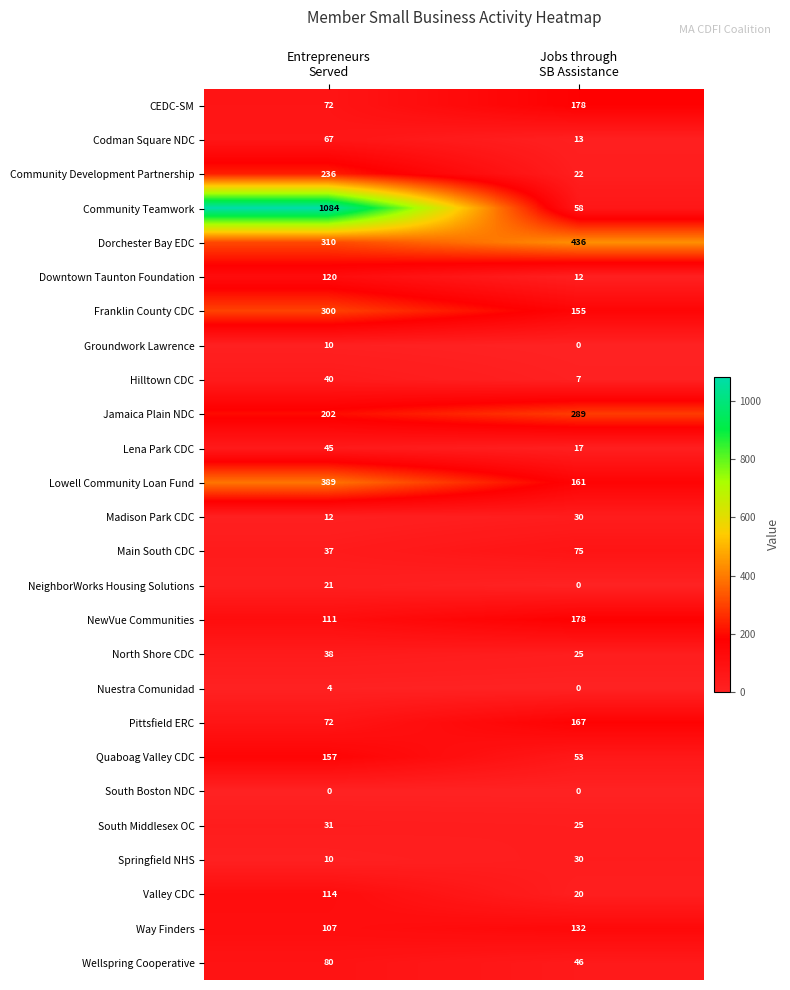

What is the minimum value for Franklin County CDC?

155